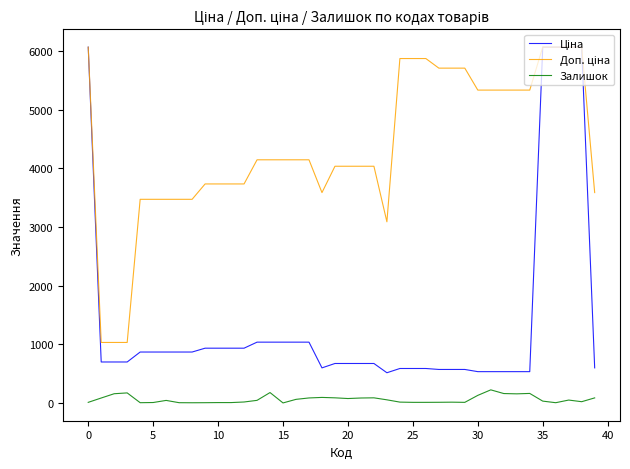

Does the chart have visible grid lines?

No